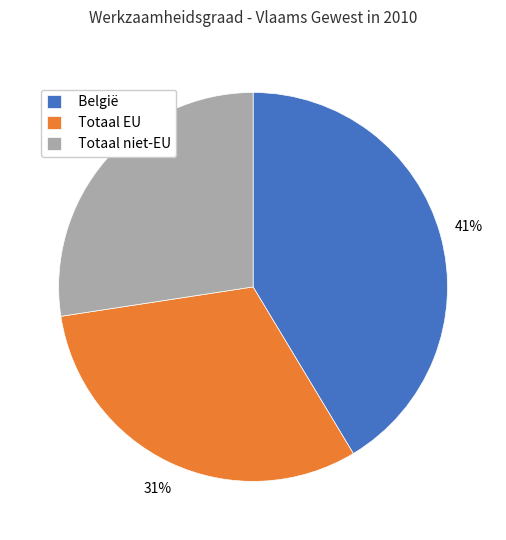

To the nearest percent, what is the average slice percentage?

33%